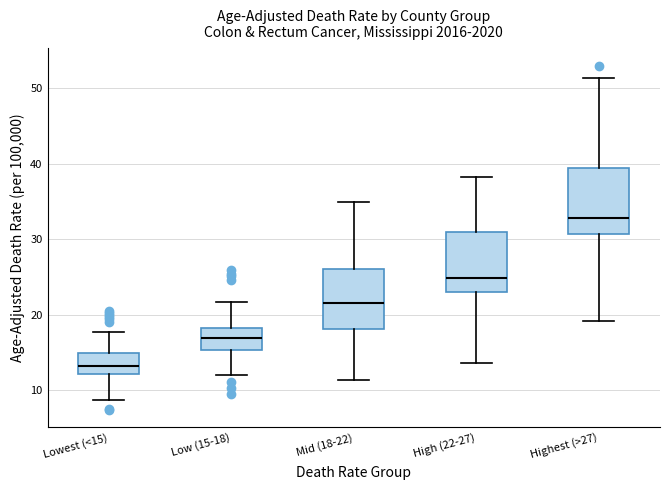

Reading left to right, read every box against the y-axis: the position of its median line, the range the box covers, and the ends of its whiskers. The values are not printed on the chart, so give them approximately, as read against the axis.

Lowest (<15): median 13, box 12 to 15, whiskers 9 to 18
Low (15-18): median 17, box 15 to 18, whiskers 12 to 22
Mid (18-22): median 22, box 18 to 26, whiskers 11 to 35
High (22-27): median 25, box 23 to 31, whiskers 14 to 38
Highest (>27): median 33, box 31 to 39, whiskers 19 to 51